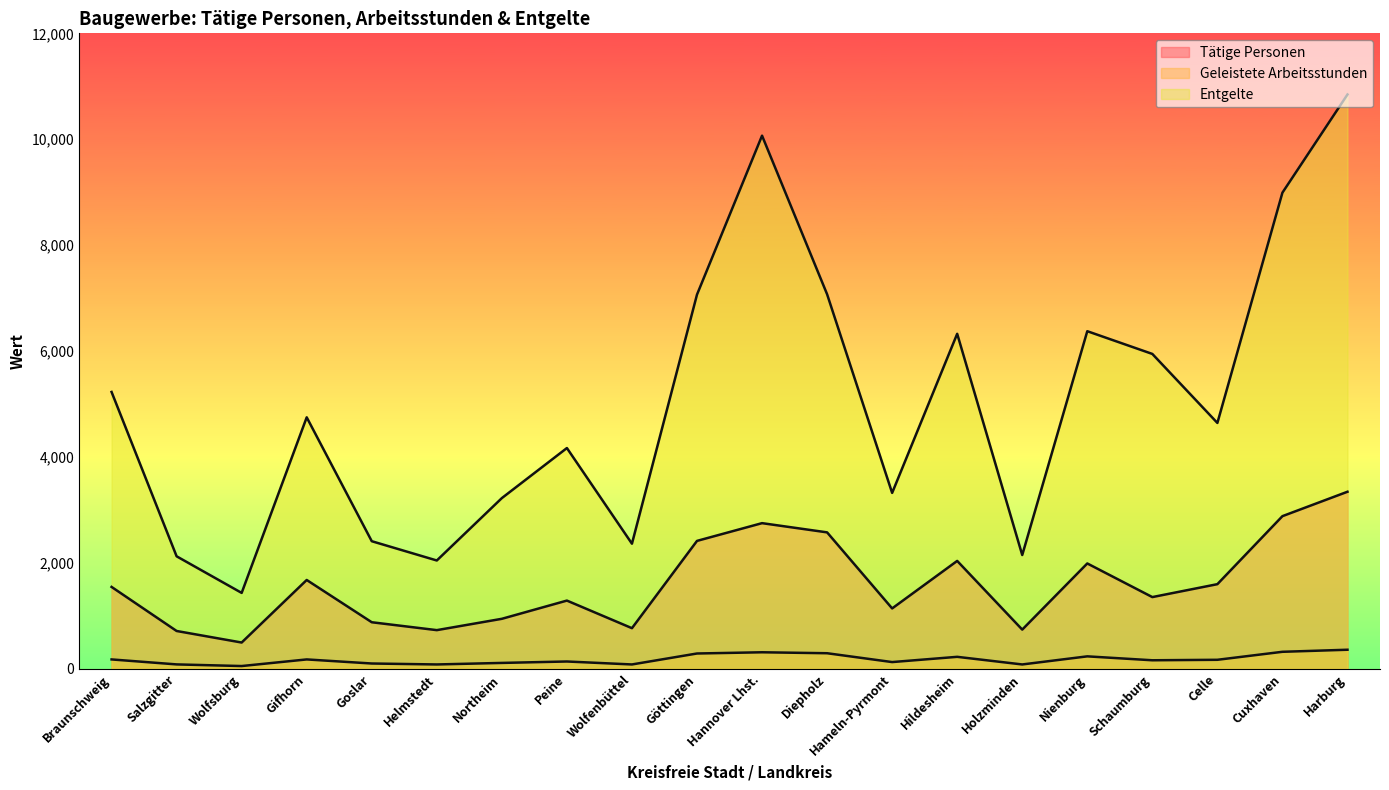

Where is the first local maximum for Tätige Personen?

Gifhorn